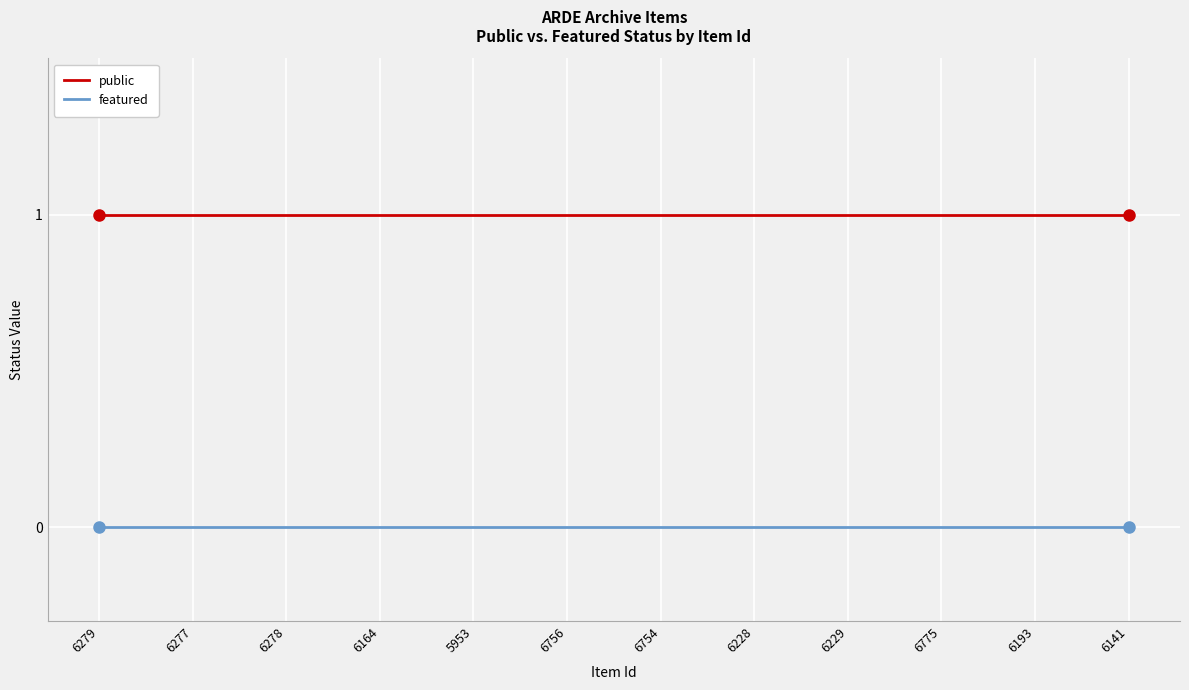

The value of public at 6278 is 1. True or false?

True